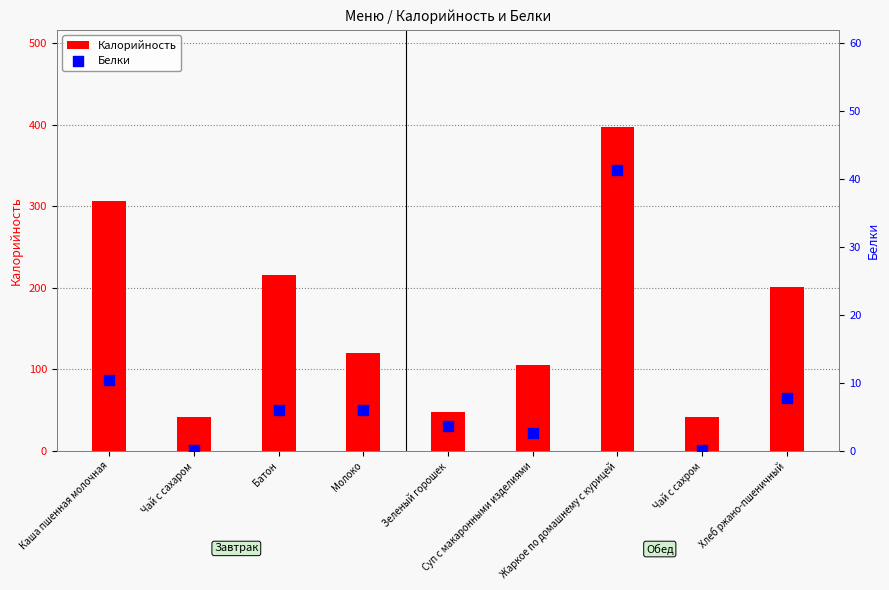

At which category is the sum across all series the highest?

Жаркое по домашнему с курицей